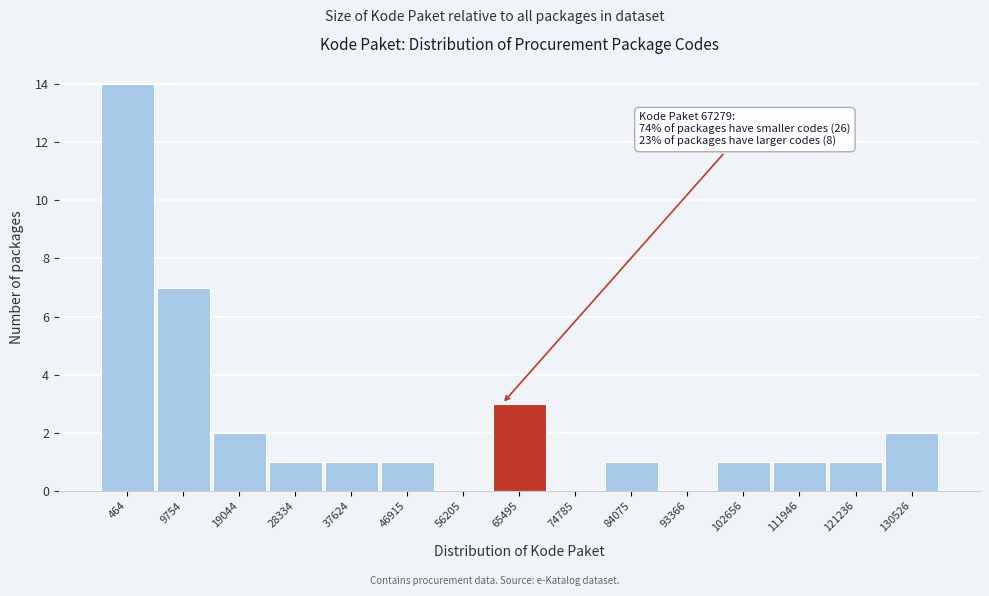

Reading left to right, what are all the values shown in this chart?

464=14	9754=7	19044=2	28334=1	37624=1	46915=1	56205=0	65495=3	74785=0	84075=1	93366=0	102656=1	111946=1	121236=1	130526=2